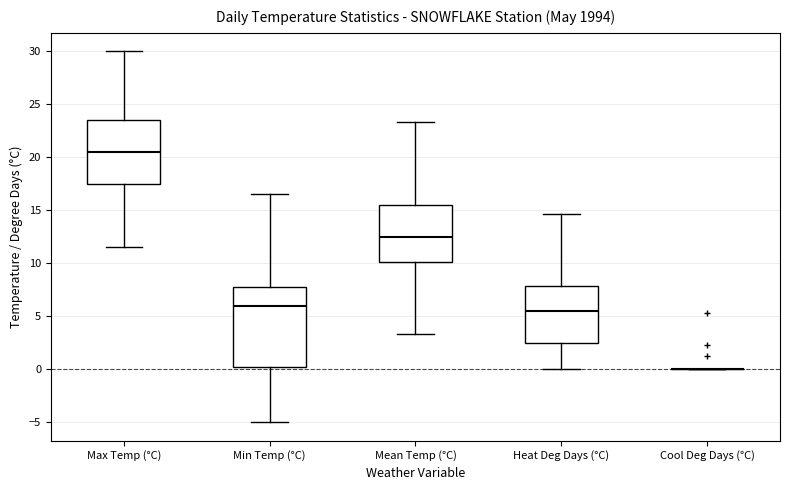

Reading left to right, transcribe this box plot: for each box, give where its median line is, the range the box spans, and where its two whiskers end, as read against the y-axis. The values are not printed on the chart, so give them approximately, as read against the axis.

Max Temp (°C): median 20.5, box 17.5 to 23.5, whiskers 11.5 to 30.0
Min Temp (°C): median 6.0, box 0.5 to 8.0, whiskers -5.0 to 16.5
Mean Temp (°C): median 12.5, box 10.0 to 15.5, whiskers 3.5 to 23.5
Heat Deg Days (°C): median 5.5, box 2.5 to 8.0, whiskers 0.0 to 14.5
Cool Deg Days (°C): box collapsed to a line at 0.0, whiskers 0.0 to 0.0